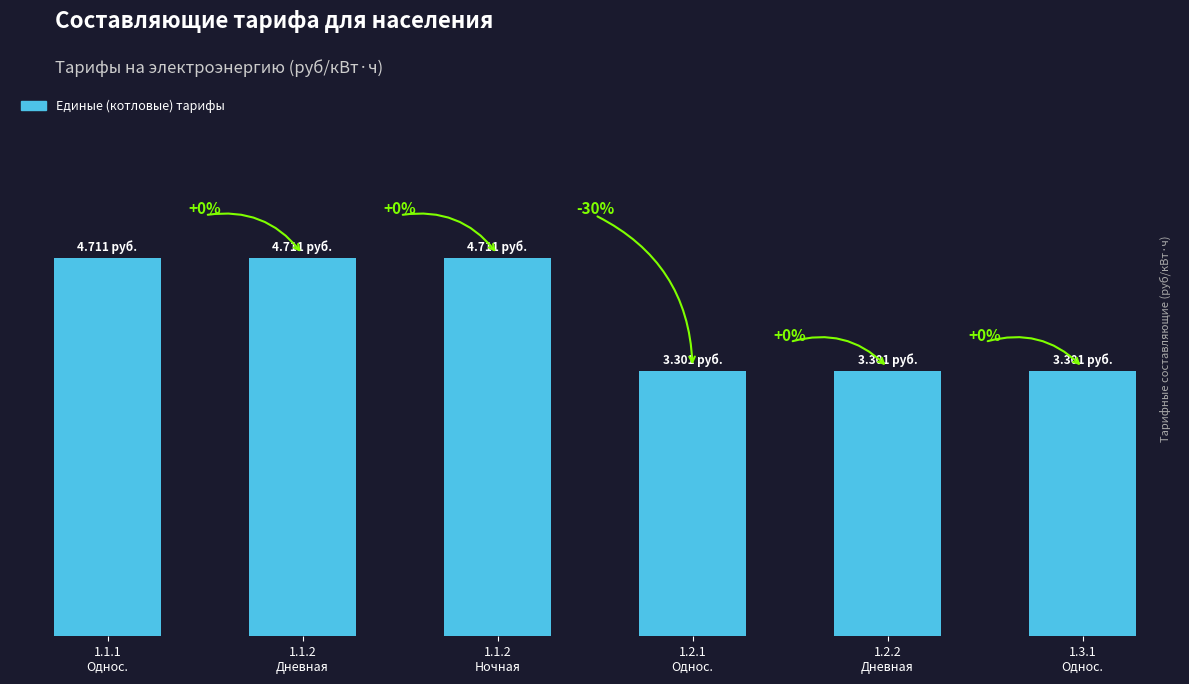

What is the label of the 5th bar from the left?

1.2.2
Дневная